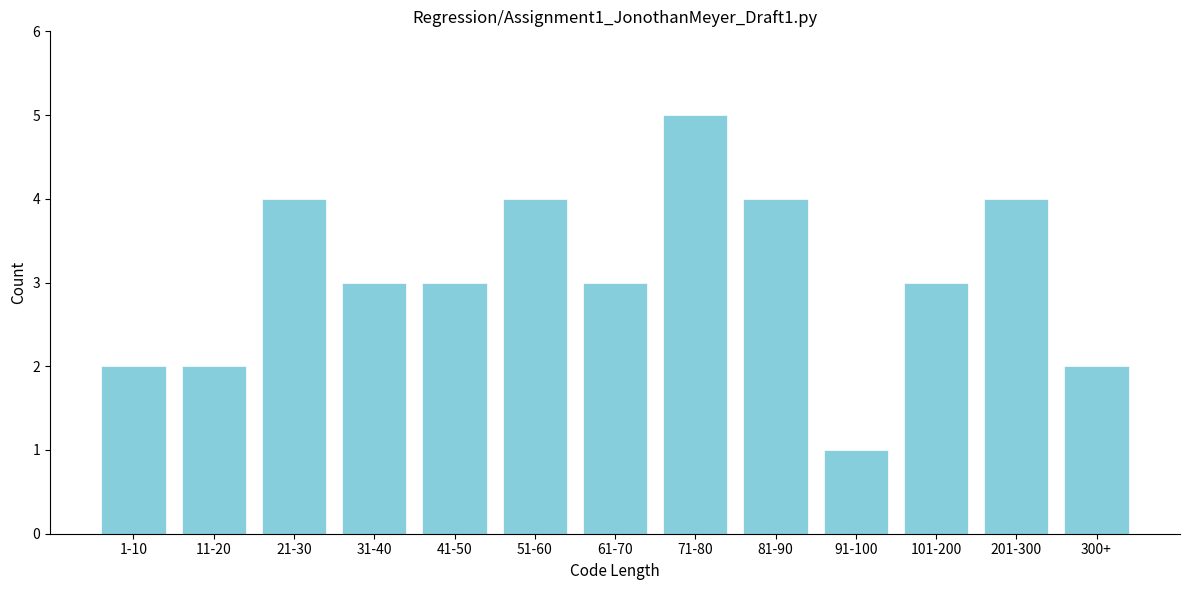

Reading left to right, extract all data points from this chart.

1-10=2	11-20=2	21-30=4	31-40=3	41-50=3	51-60=4	61-70=3	71-80=5	81-90=4	91-100=1	101-200=3	201-300=4	300+=2